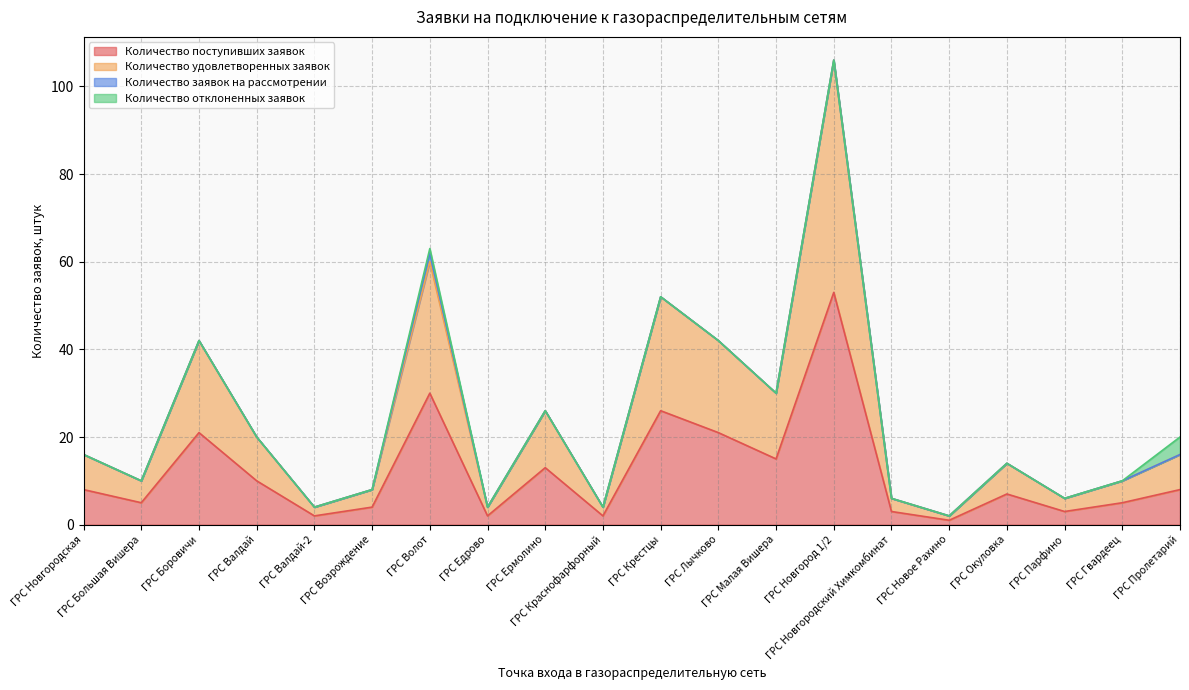

What position from the left is ГРС Парфино?

18